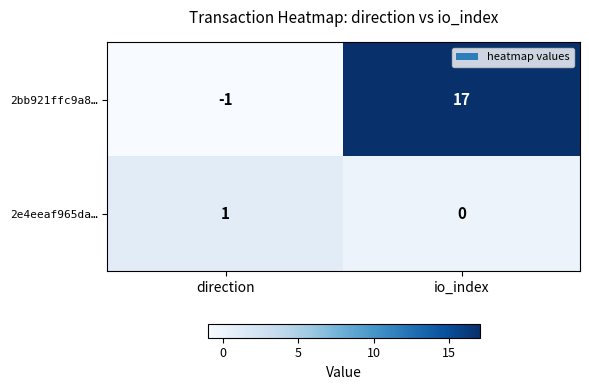

The 2bb921ffc9a8… series shows -1 at direction. True or false?

True